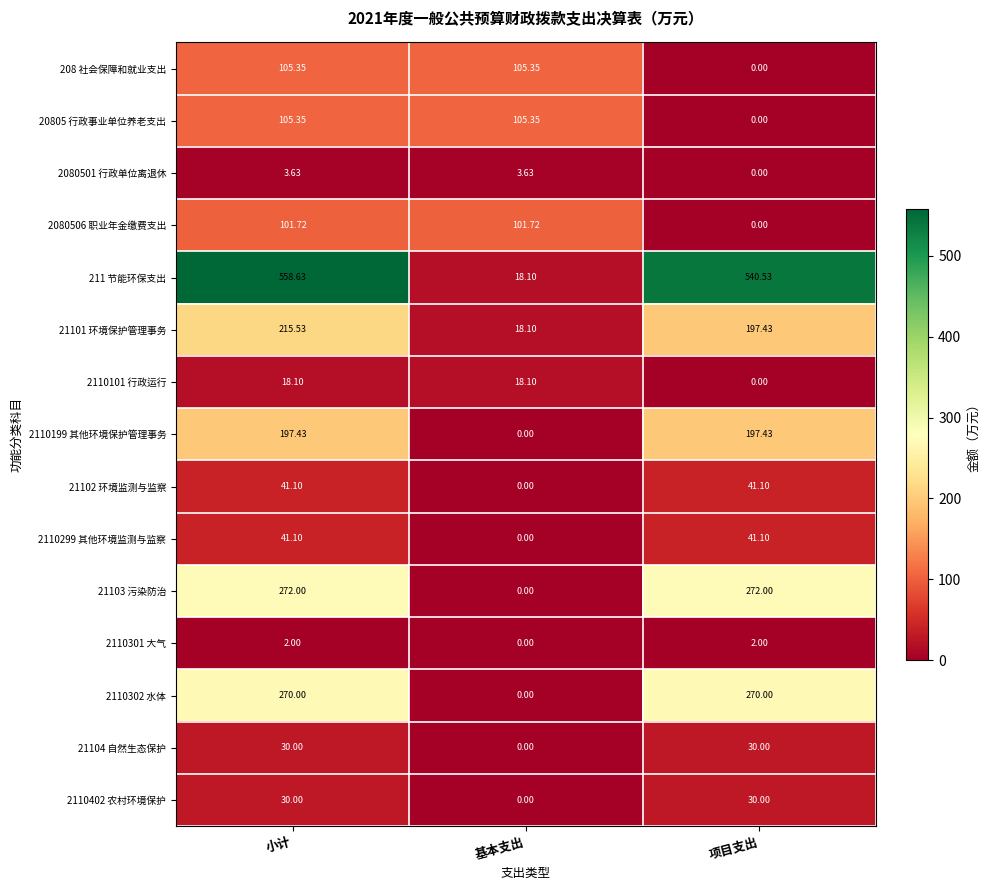

Which label corresponds to the largest value in the chart?

小计